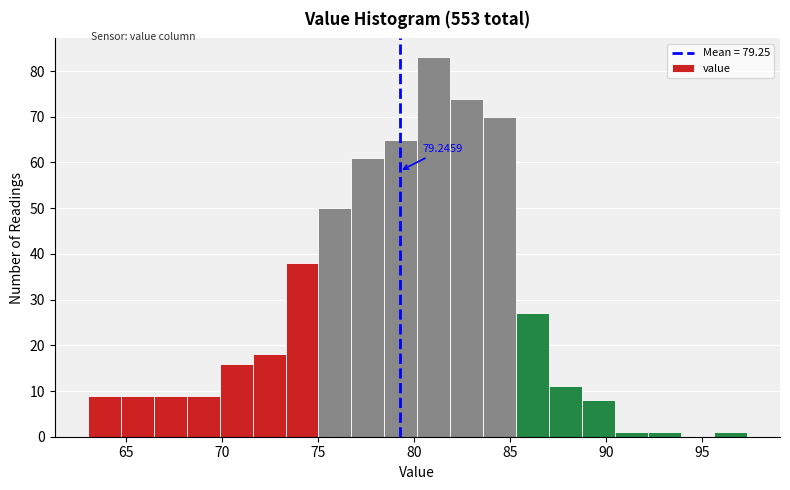

Read against the x-axis, roughly where is the centre of the tallest bar?

81.0